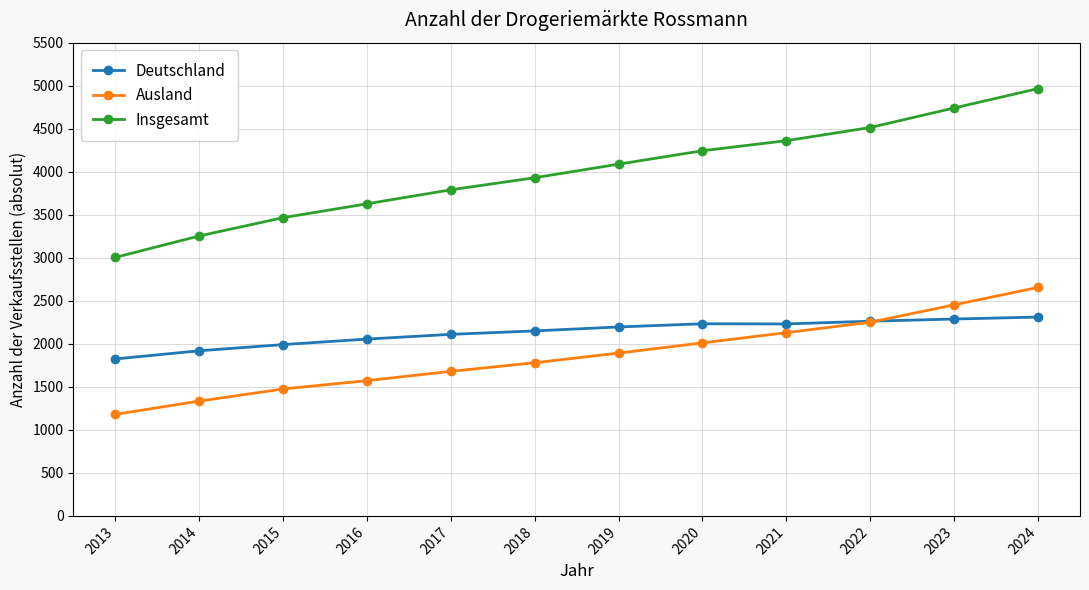

What is the sum of the Deutschland values at 2015 and 2020?

4224